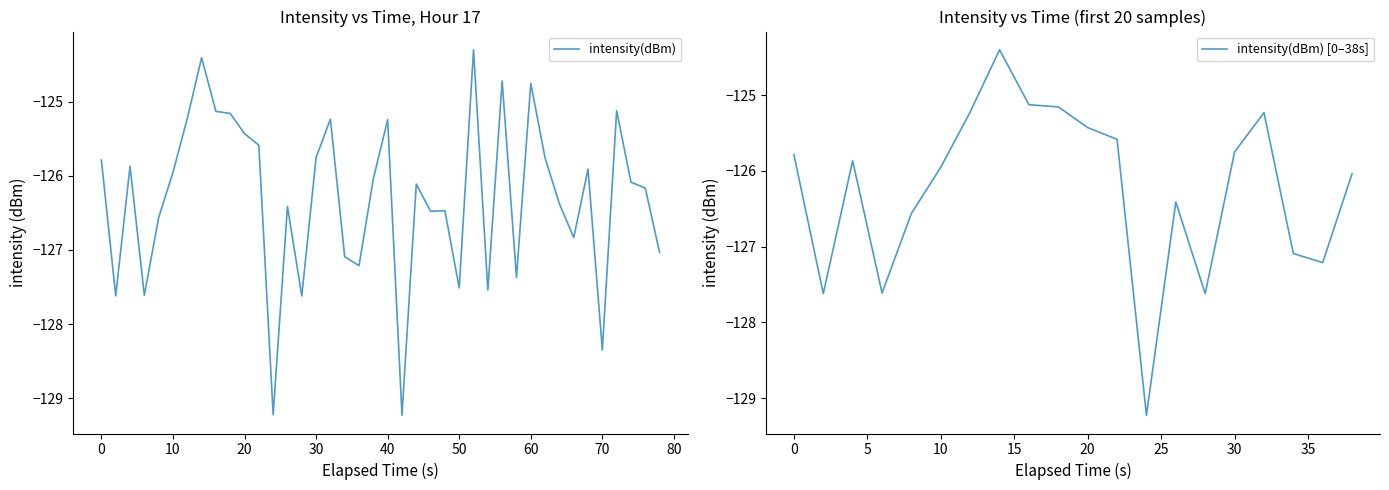

True or false: intensity(dBm) [0–38s] has a value of -125.8 at 30.

True